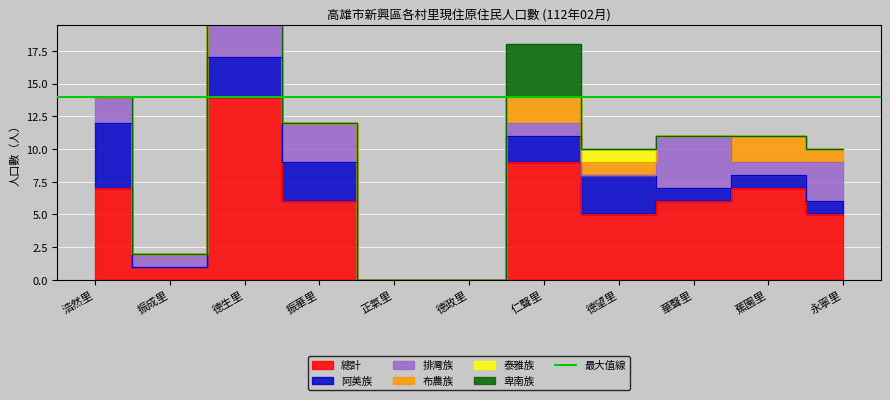

What is the sum of all 排灣族 values?

22